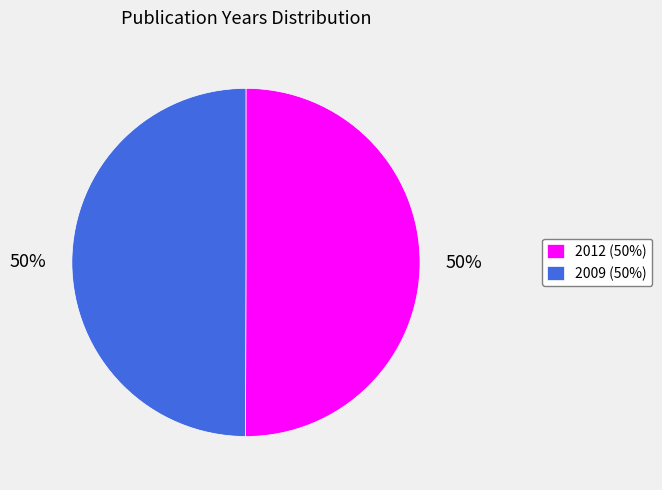

To the nearest percent, what is the average slice percentage?

50%